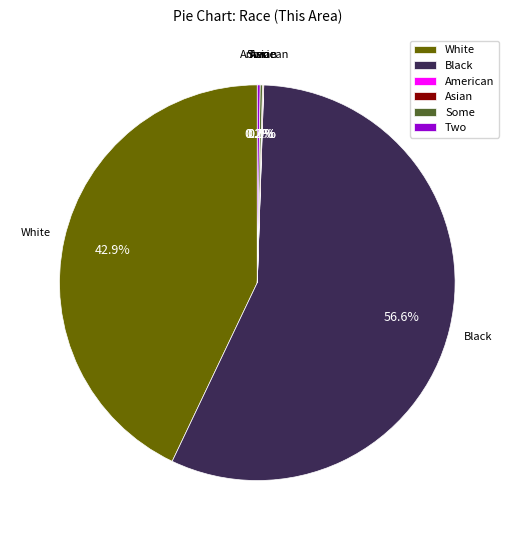

What portion of the pie excludes White?

57.1%